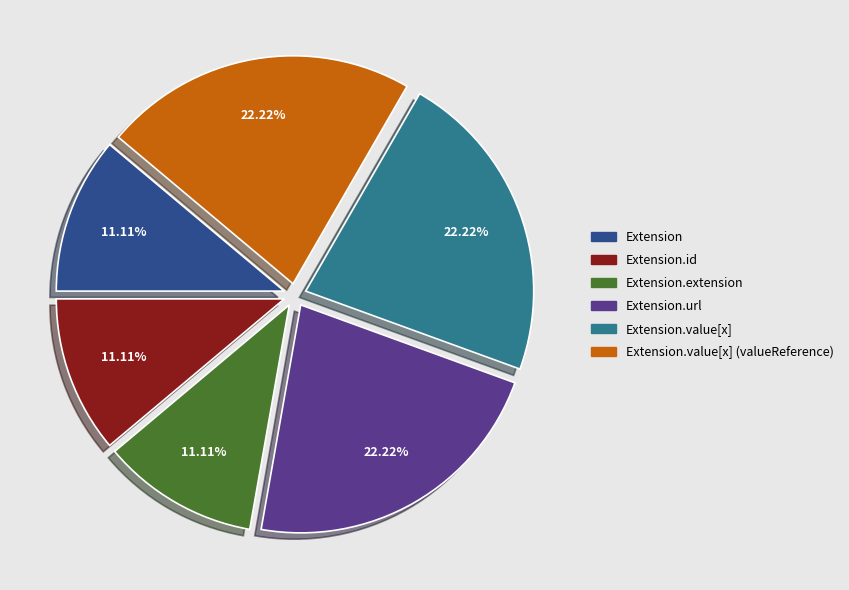

What is the ratio of the value at Extension.url to the value at Extension.value[x] (valueReference)?

1.0